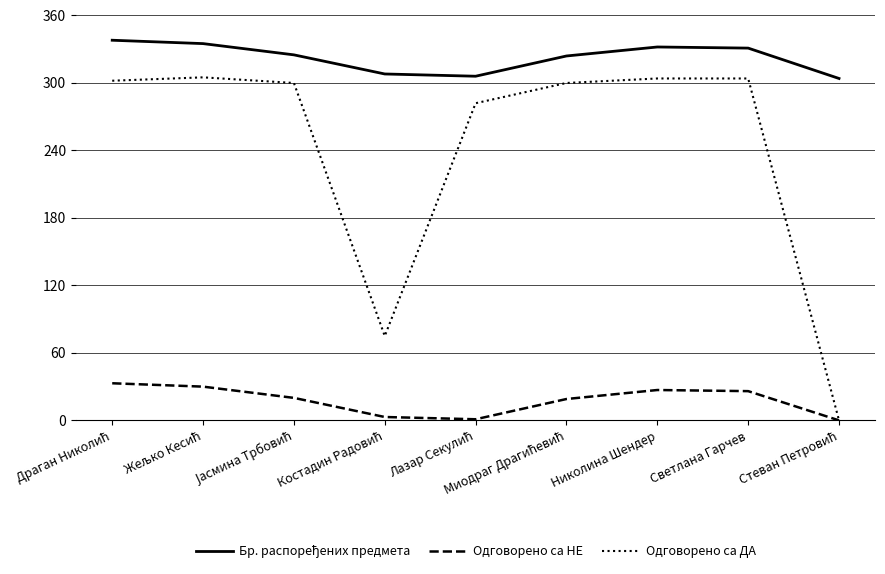

The value of Одговорено са ДА at Светлана Гарчев is 403. True or false?

False